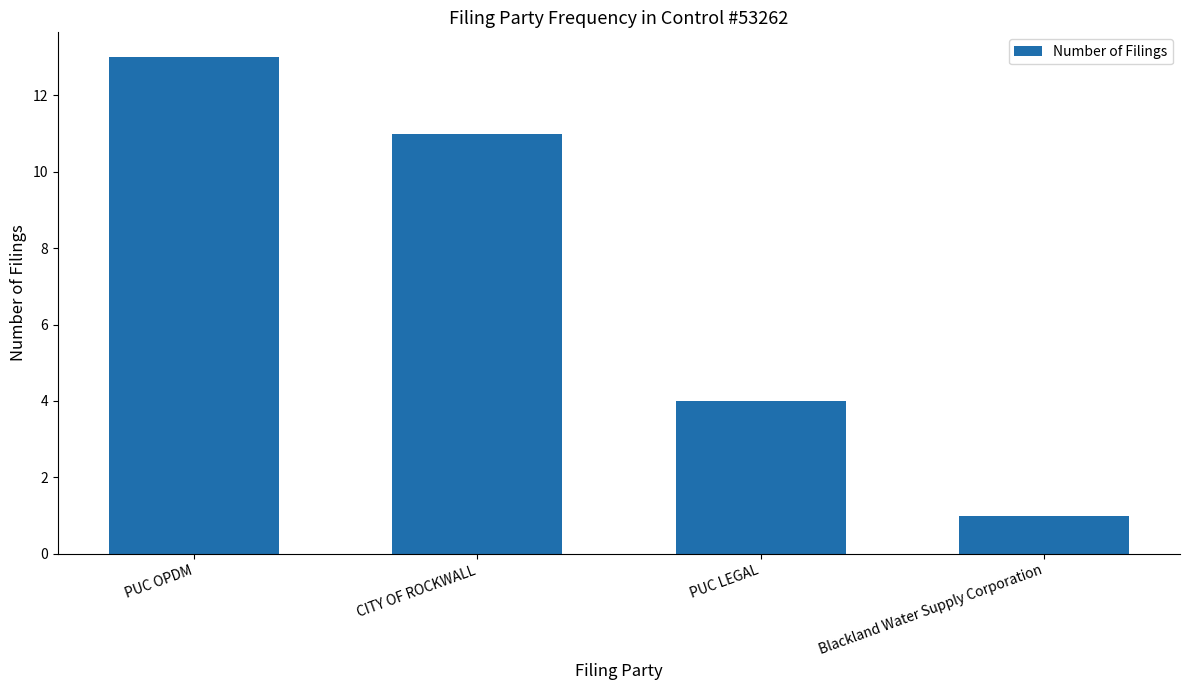

Reading right to left, list all the values displayed in this chart.

Blackland Water Supply Corporation=1	PUC LEGAL=4	CITY OF ROCKWALL=11	PUC OPDM=13